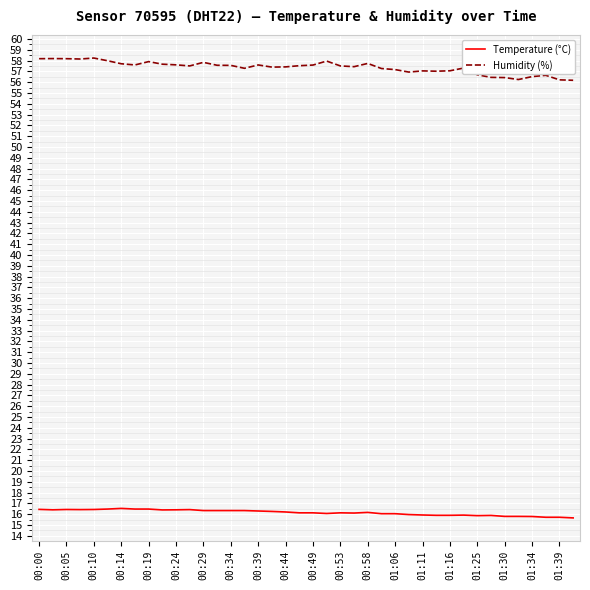

What is the smallest value displayed?

15.7